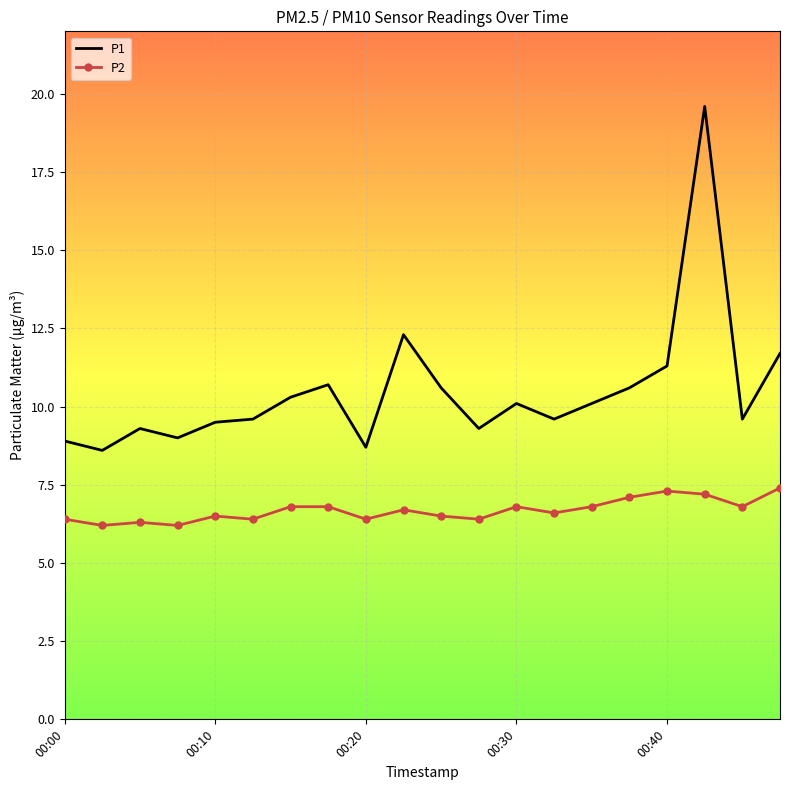

Which series has the largest total across all categories?

P1